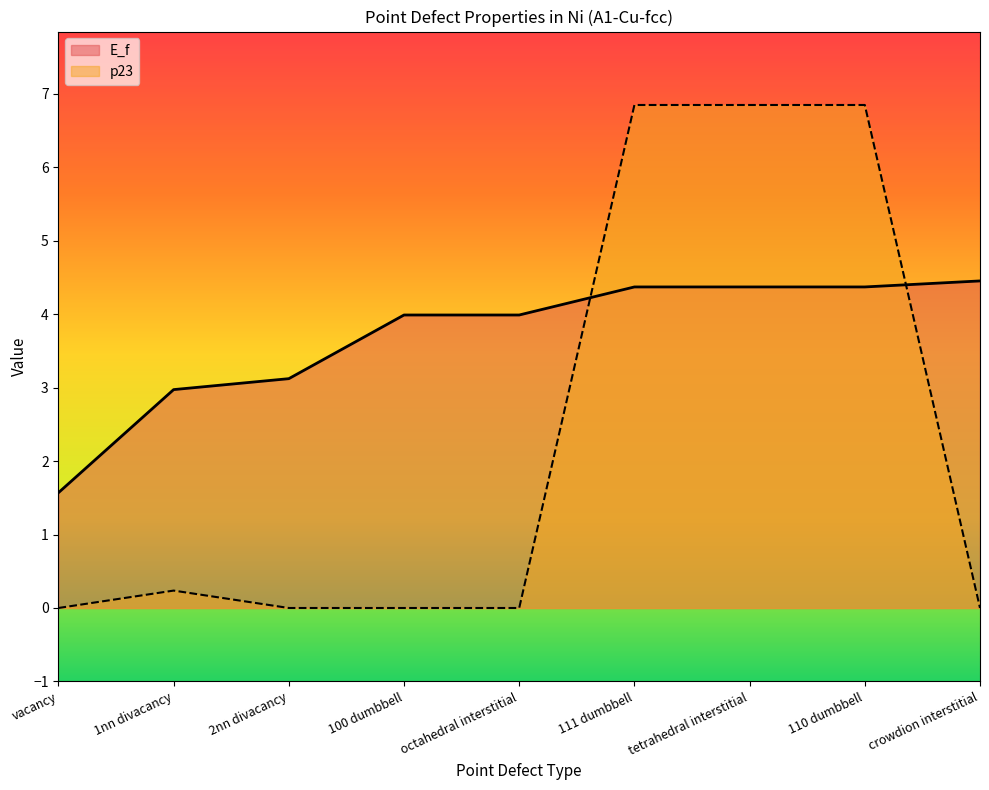

What is the label of the 5th point from the right?

octahedral interstitial